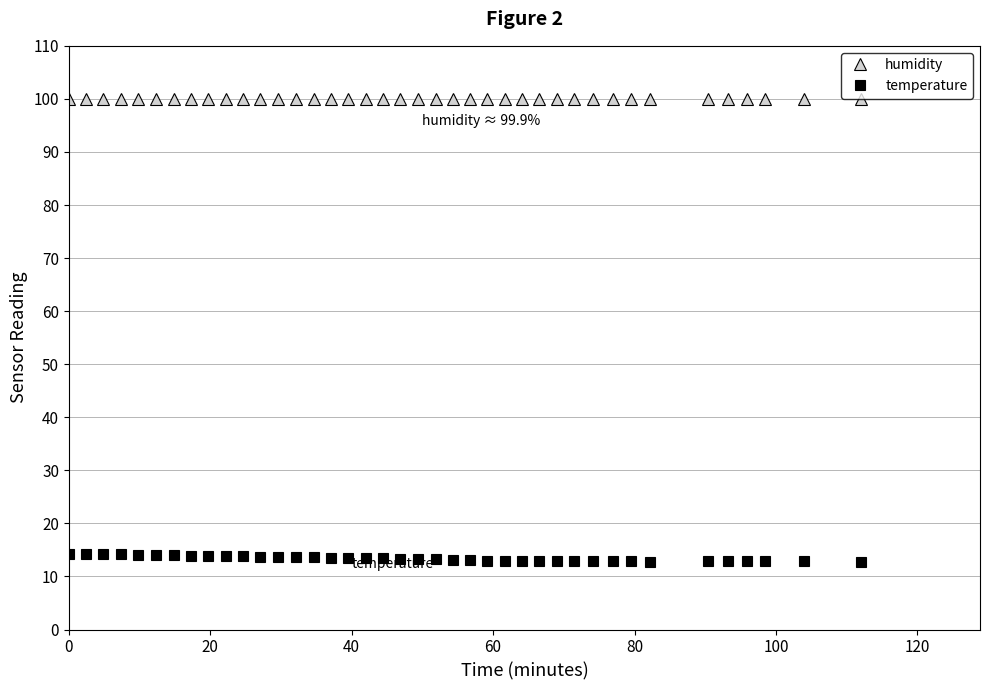

What is the value of the humidity point at the 36th from the left?

99.9